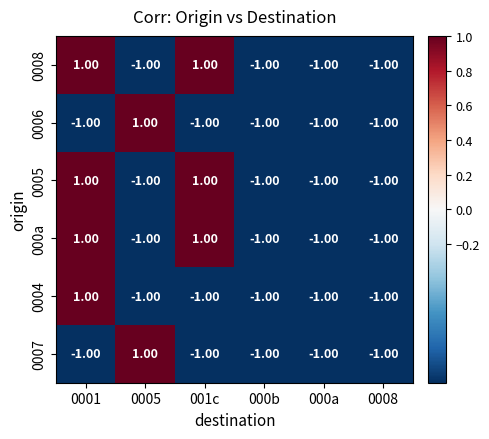

At how many categories does at least one series exceed 0?

3